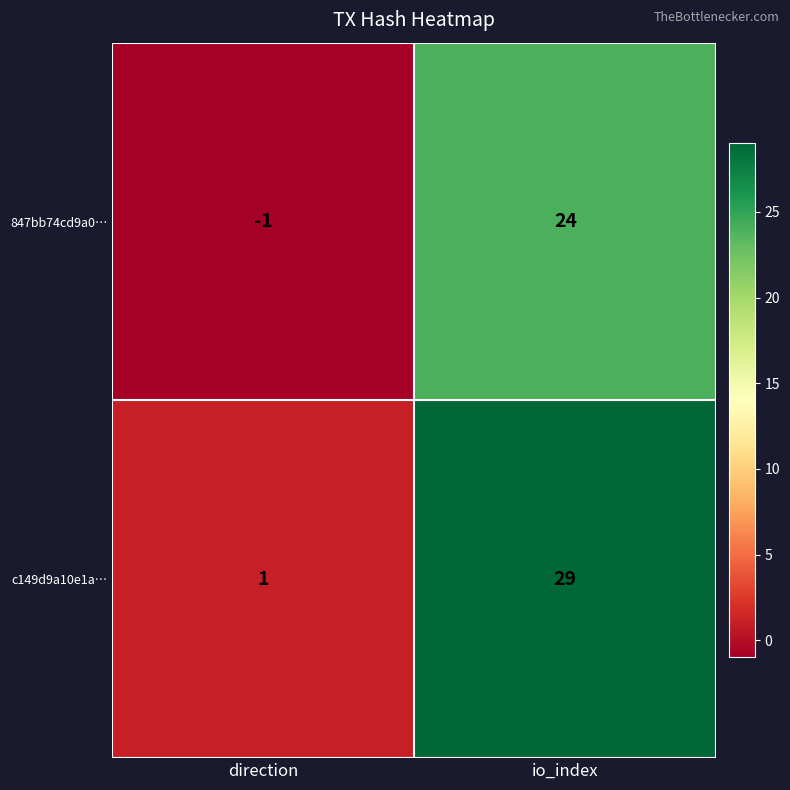

Reading left to right, list all the values displayed in this chart.

847bb74cd9a0…: -1	24
c149d9a10e1a…: 1	29